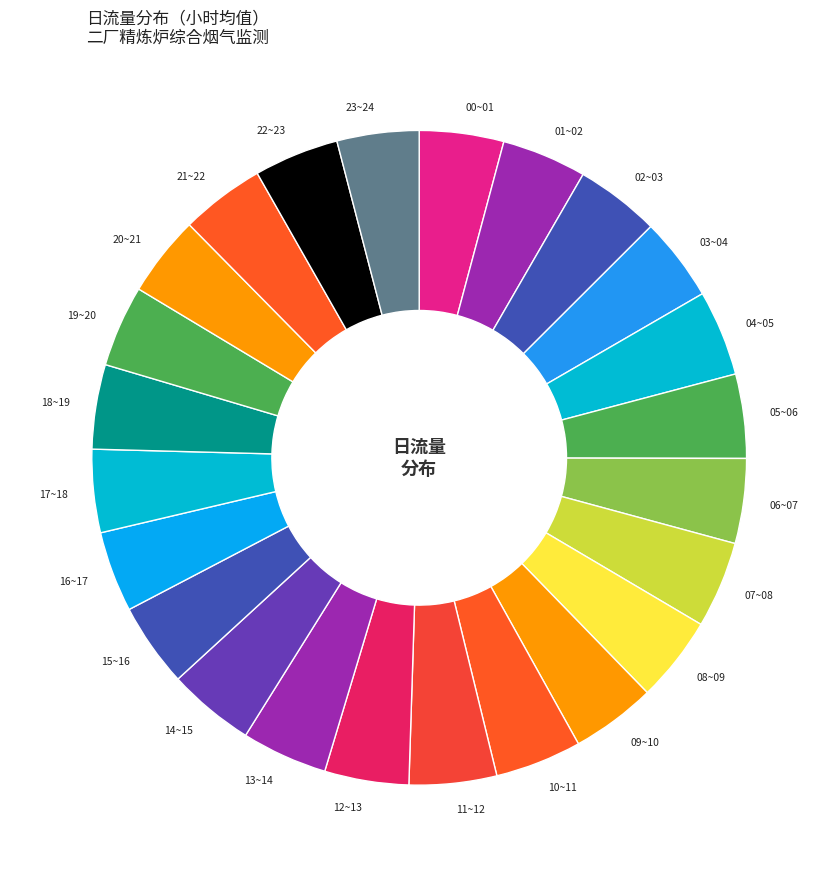

Combined, do 21~22 and 15~16 account for over 50%?

No